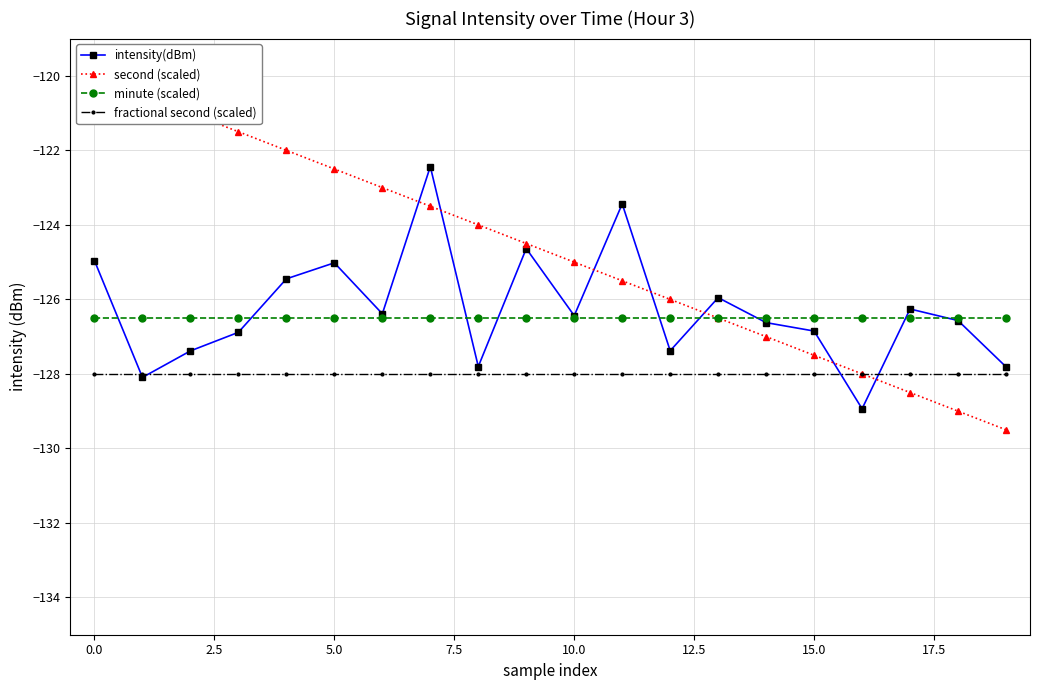

What is the minimum value for fractional second (scaled)?

-128.0